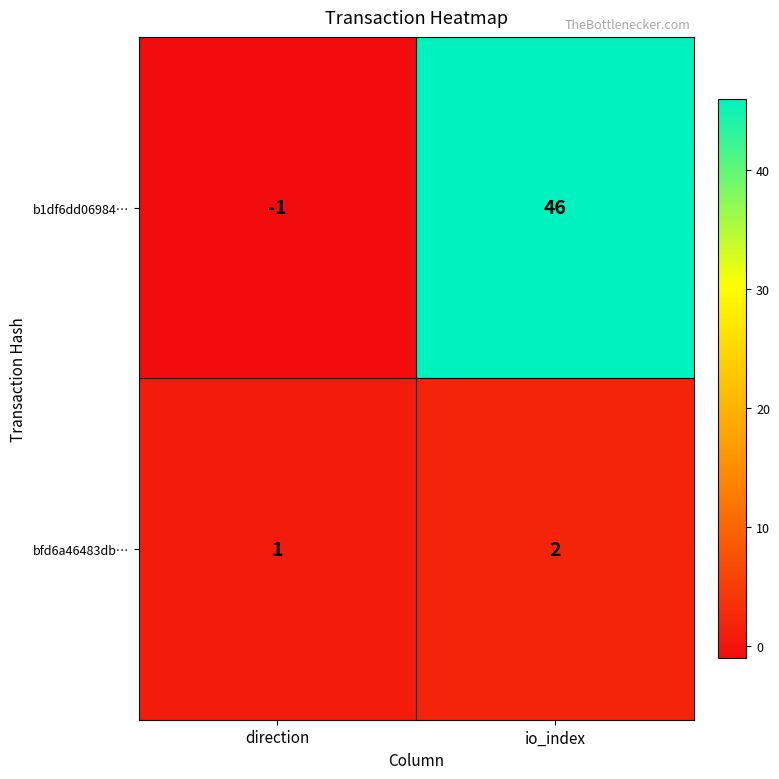

Which series has the largest total across all categories?

b1df6dd06984…